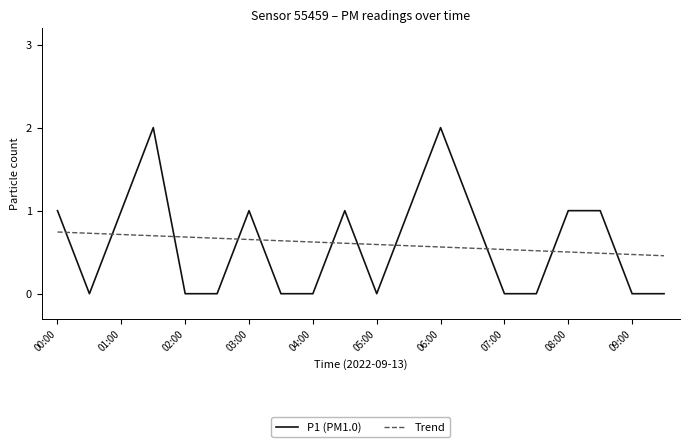

True or false: Trend and P1 (PM1.0) cross at least once.

True